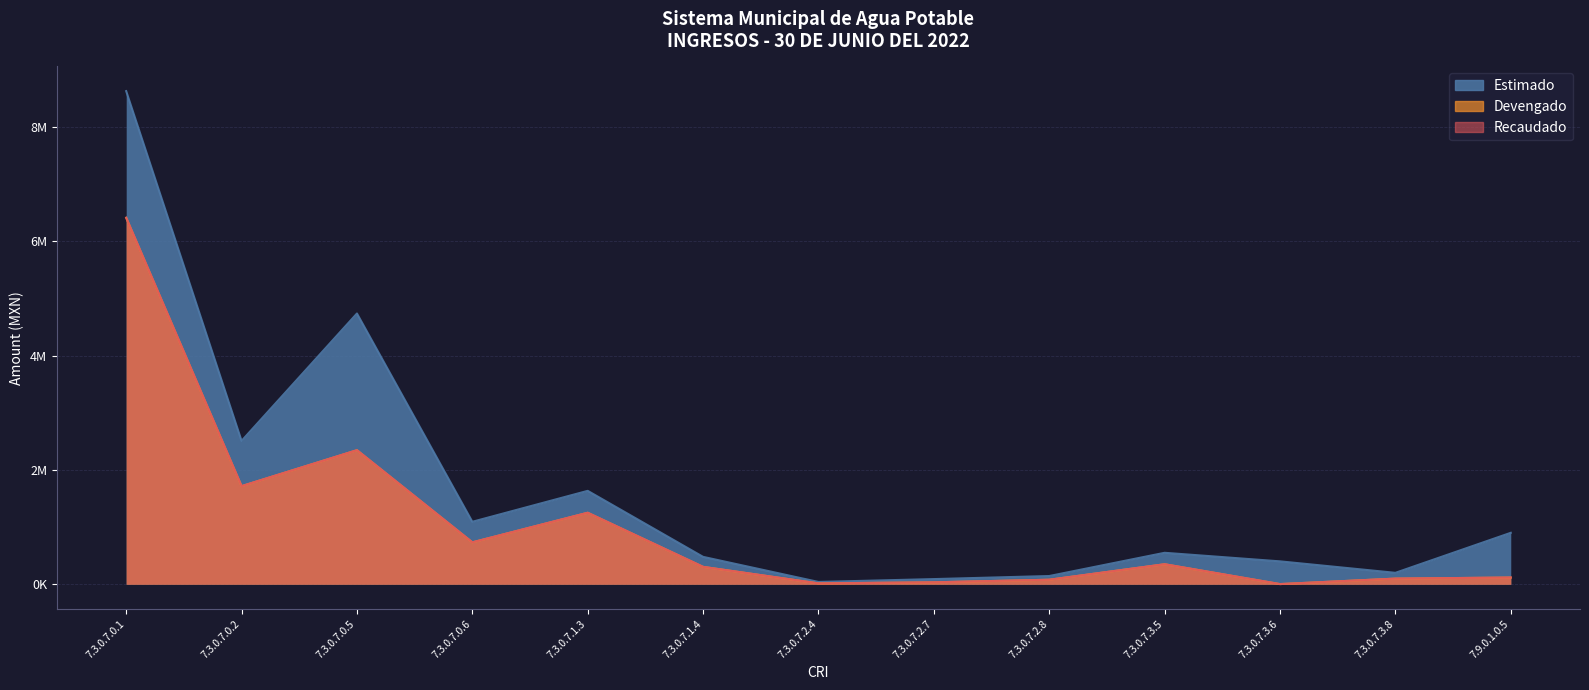

How many distinct data groups are displayed?

3